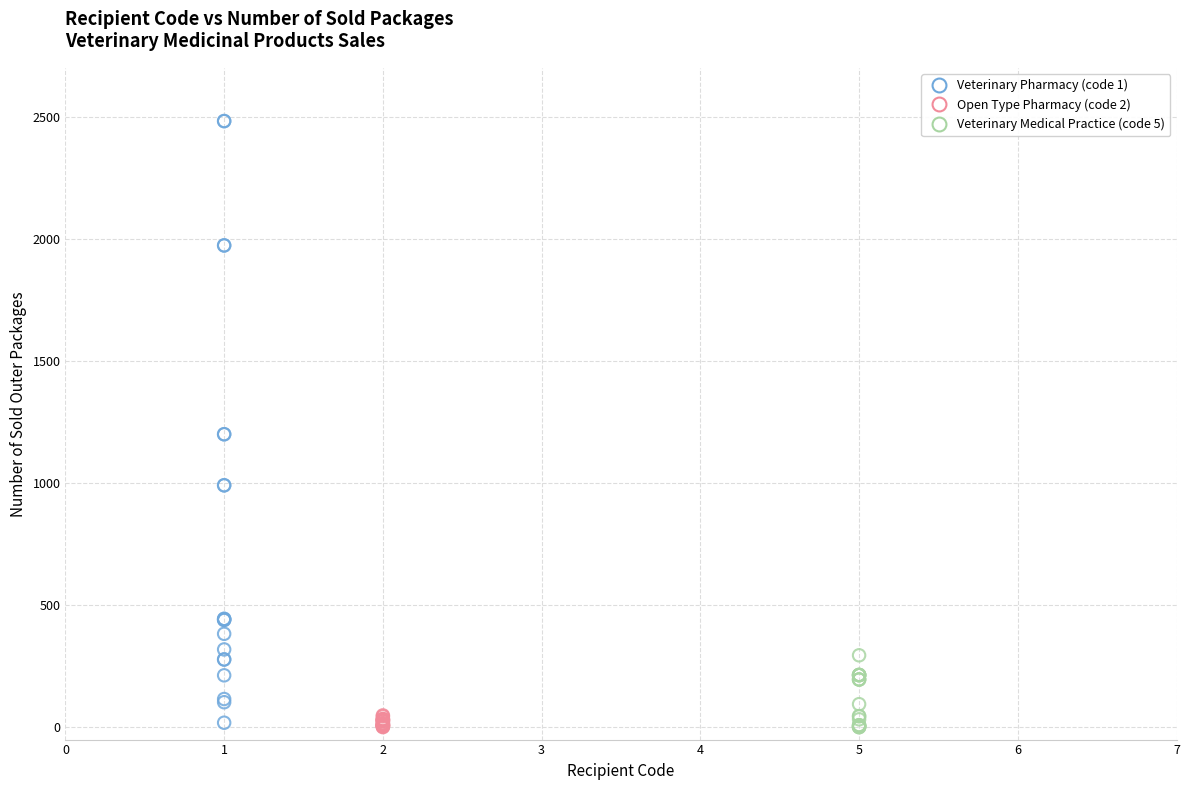

Which series has the largest Y range (max minus min)?

Veterinary Pharmacy (code 1)